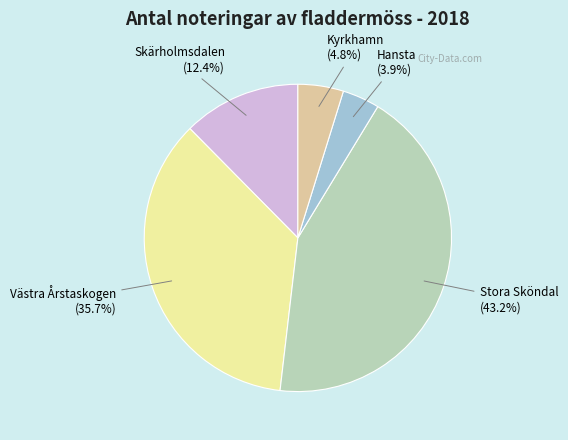

Count the number of slices in the pie.

5